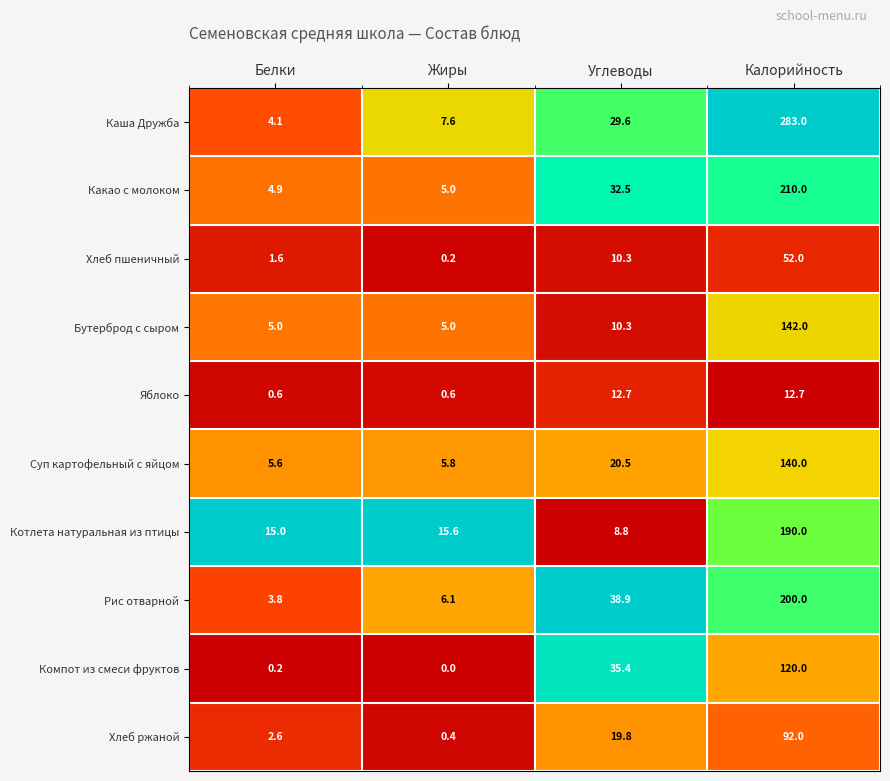

What is the sum of the Хлеб ржаной values at Белки and Углеводы?

22.4